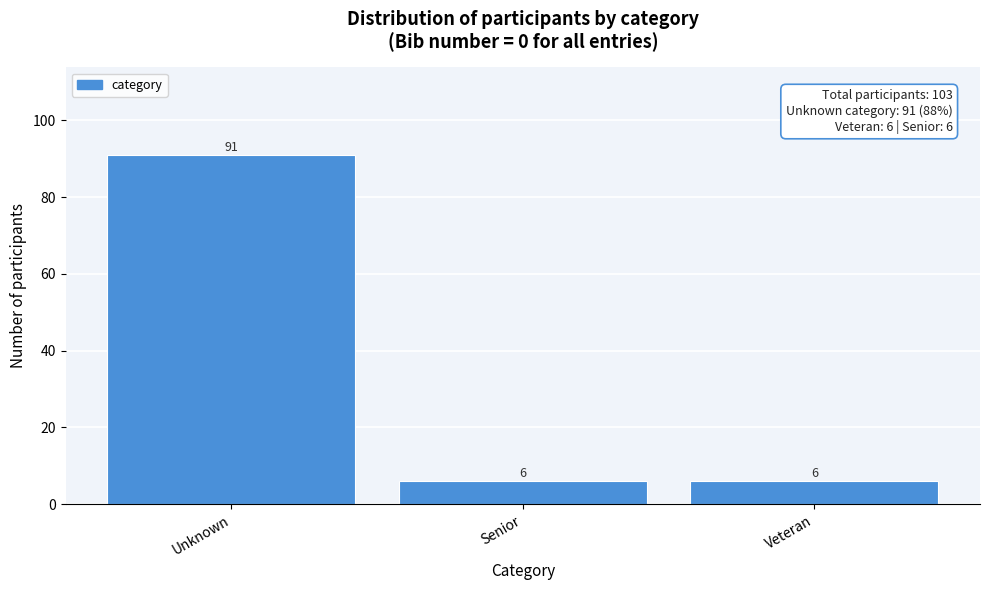

Reading left to right, extract all data points from this chart.

Unknown=91	Senior=6	Veteran=6